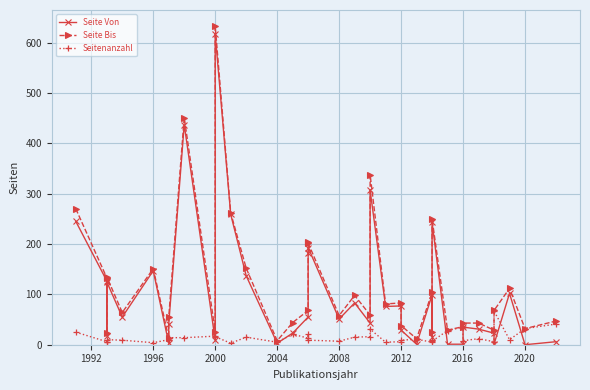

What are all the series names shown in the legend?

Seite Von, Seite Bis, Seitenanzahl